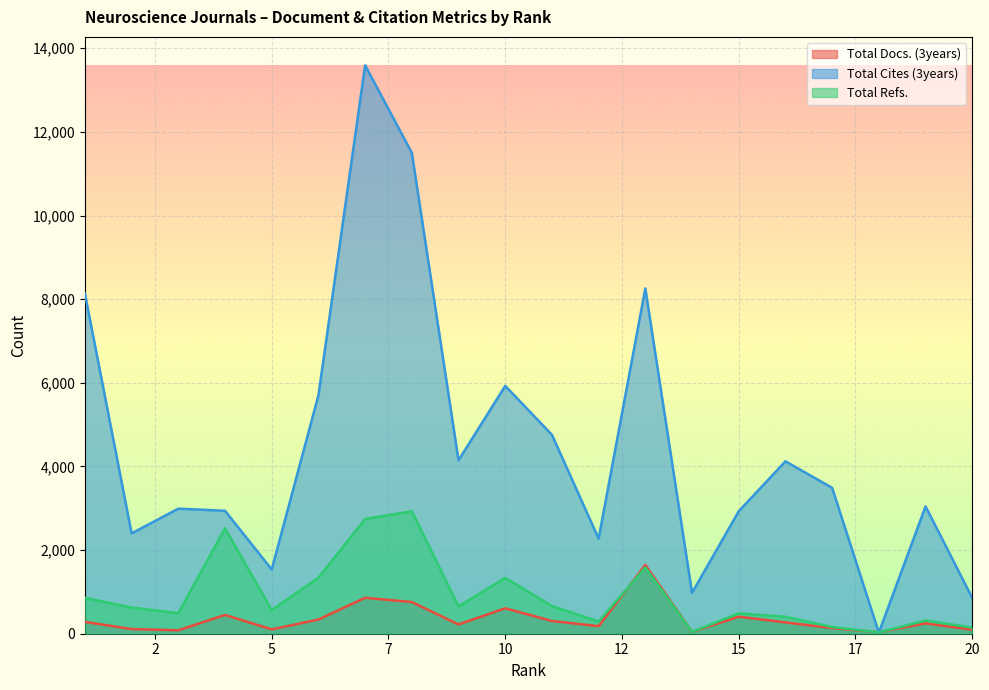

Is it true that Total Cites (3years) equals 26 at 18?

True